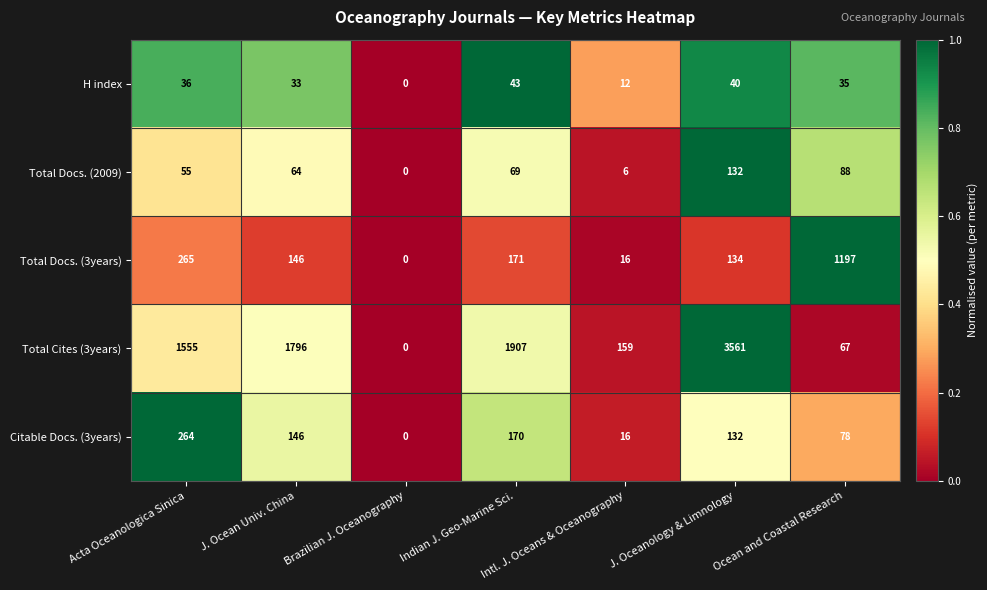

What is the difference between the maximum and minimum values in the H index series?

43